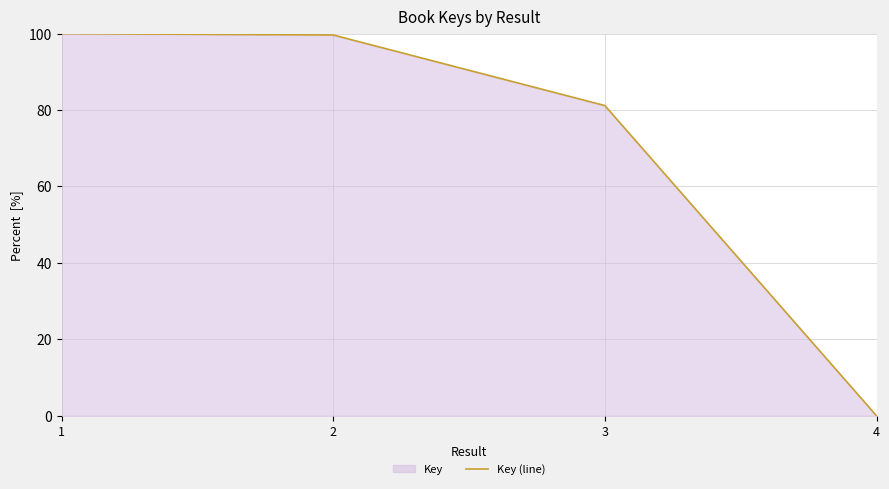

What is the difference between the second highest and minimum values?

99.6